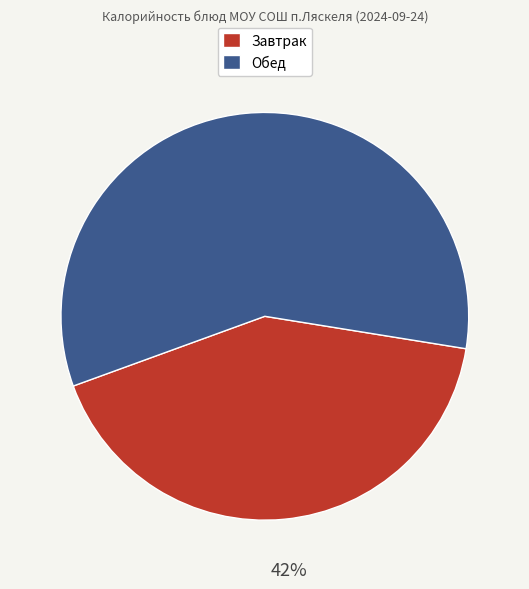

Is there a majority slice in this chart?

Yes